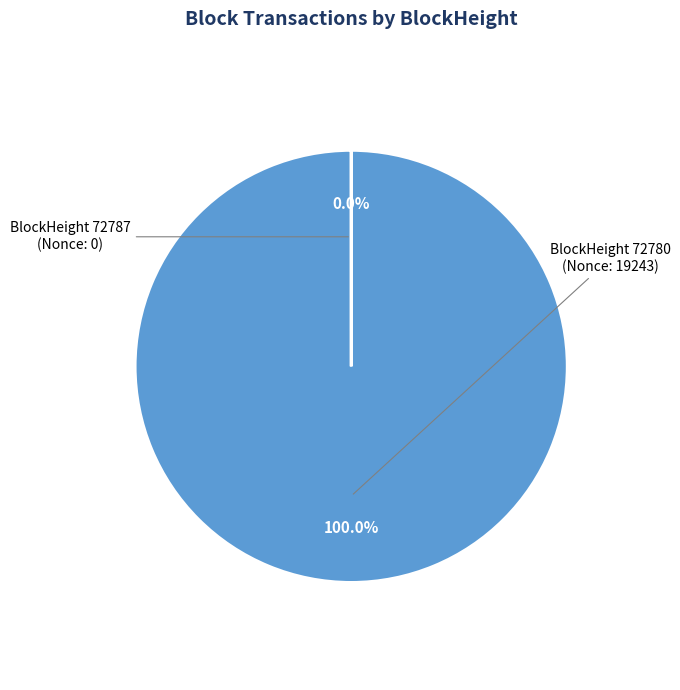

Count the number of slices in the pie.

2